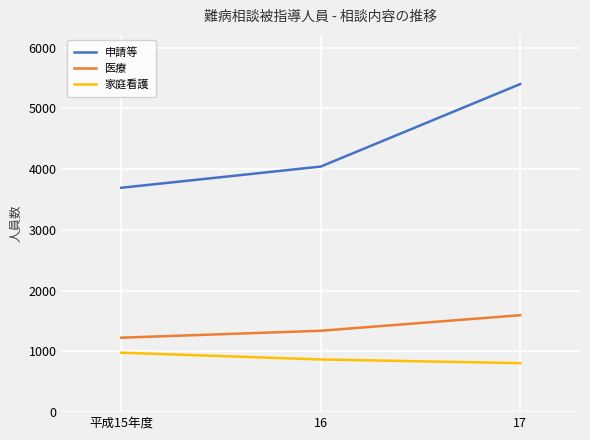

At which label is 家庭看護 closest to 892?

16